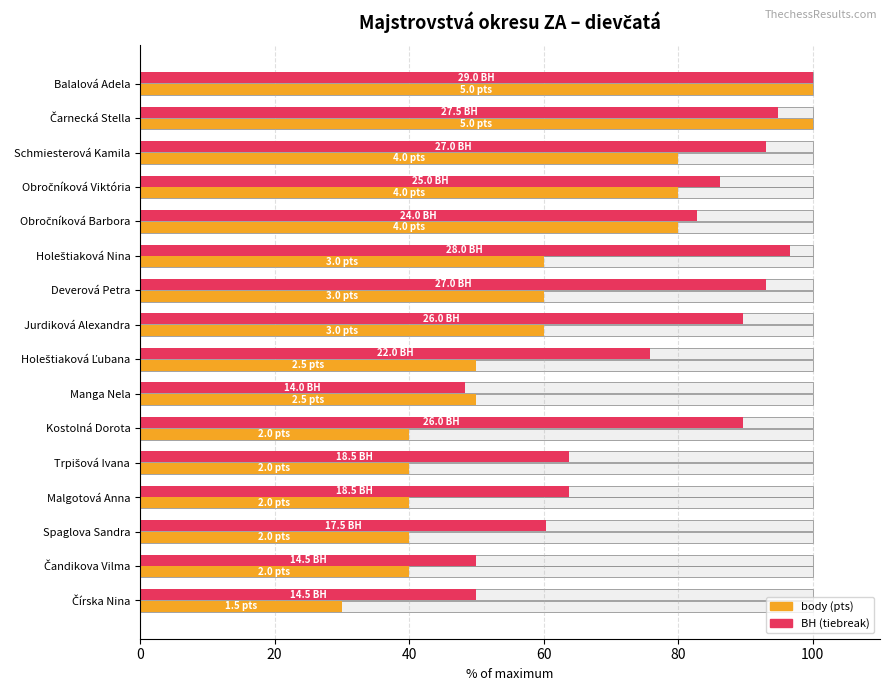

Which series has the largest total across all categories?

BH (tiebreak)